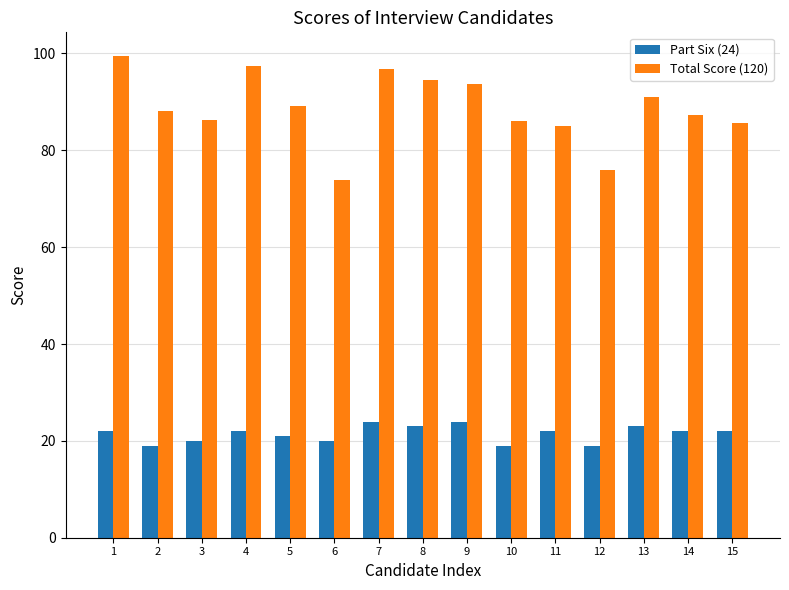

What is the sum of all Total Score (120) values?

1330.2